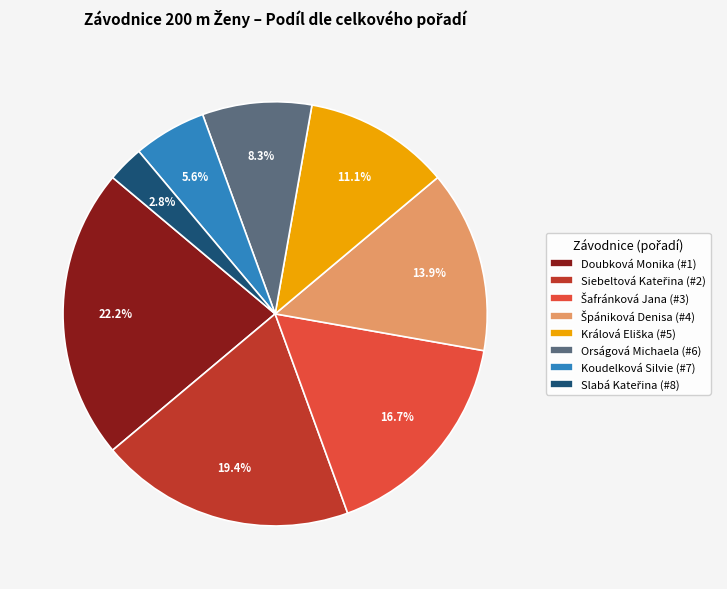

Is there a majority slice in this chart?

No